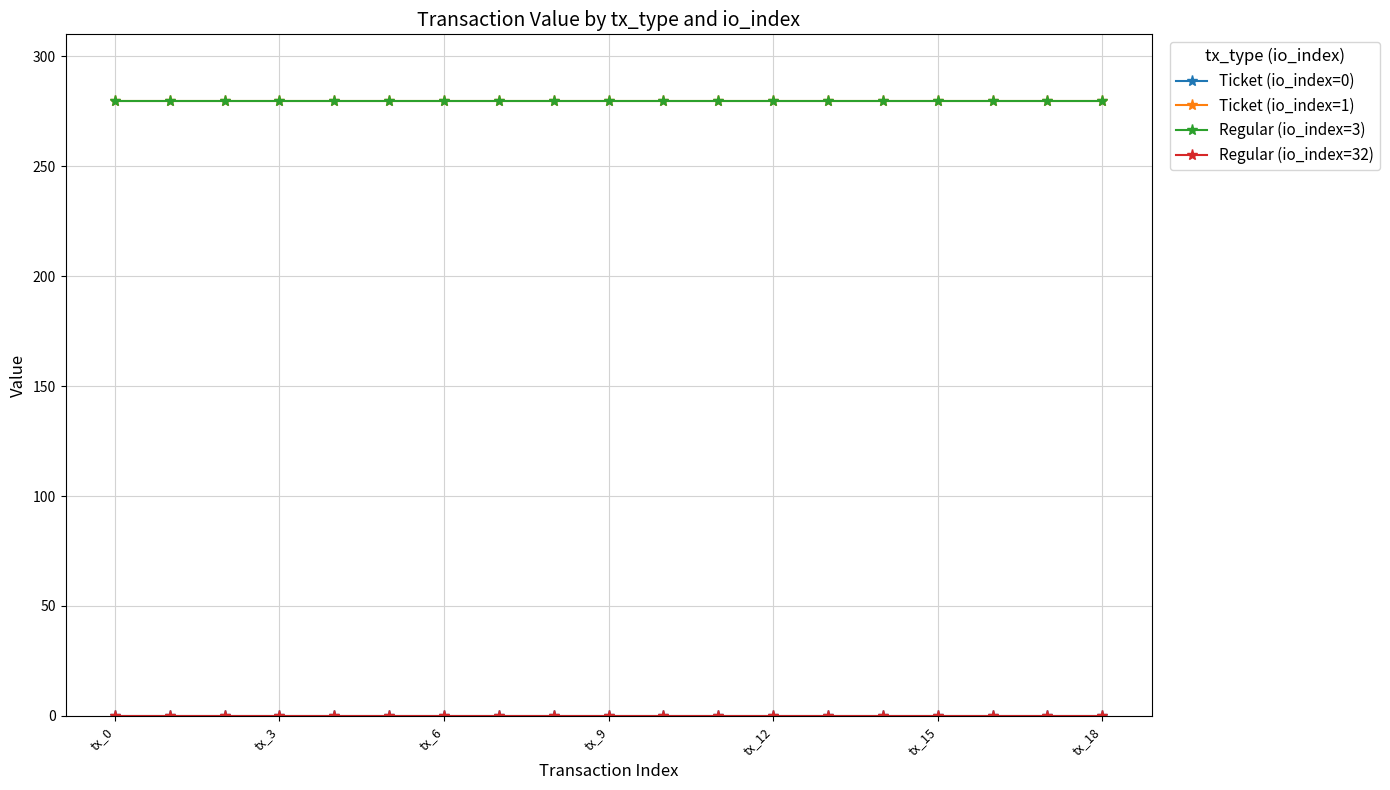

Is this an area chart (filled region under the line)?

No